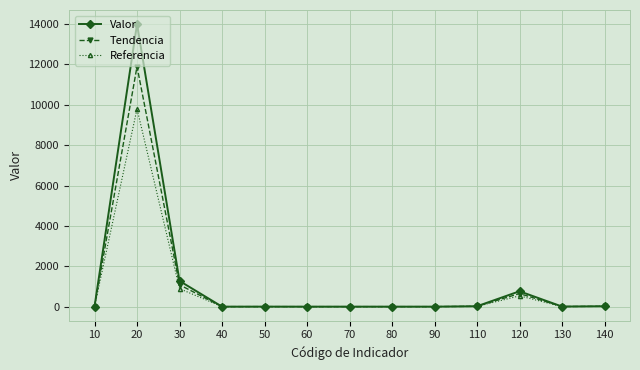

Where is the first local maximum for Valor?

20